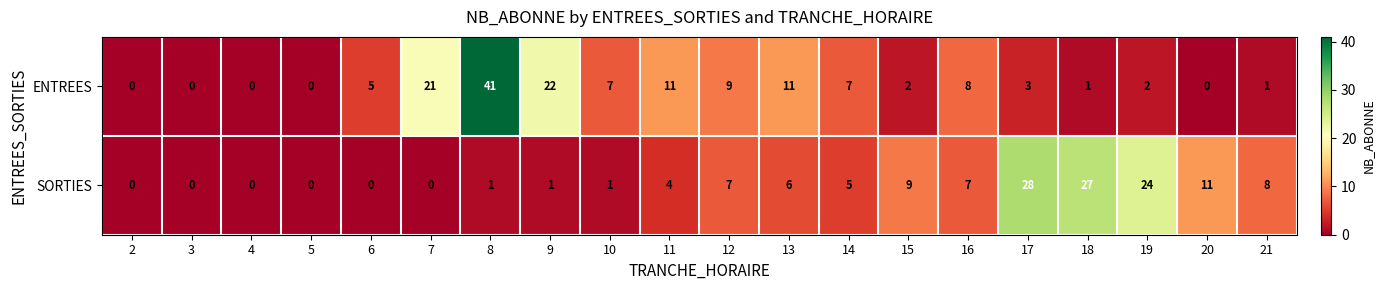

At which label does SORTIES first exceed 5?

12